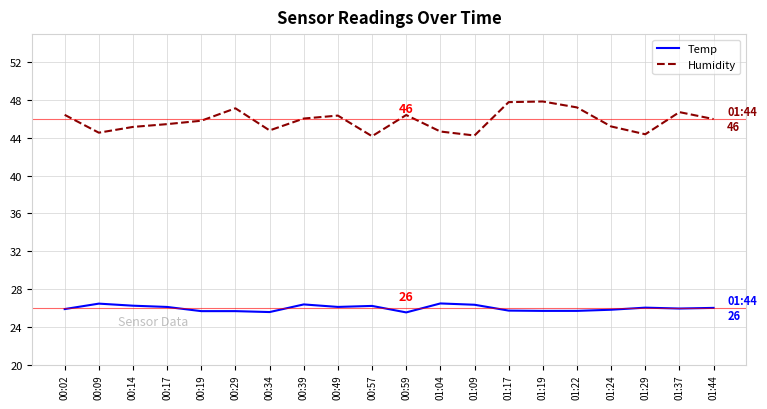

What is the maximum value for Temp?

26.5